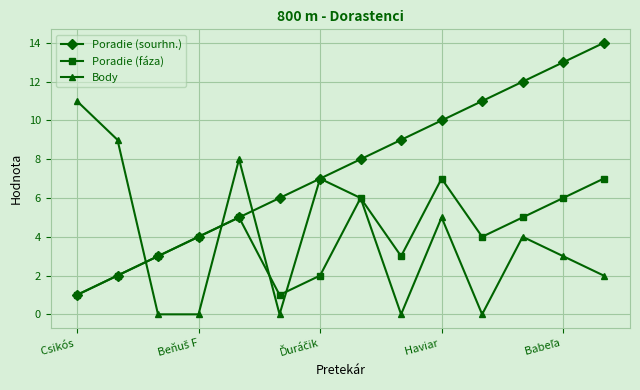

True or false: Poradie (sourhn.) has more than 0 points higher than both neighbors.

False